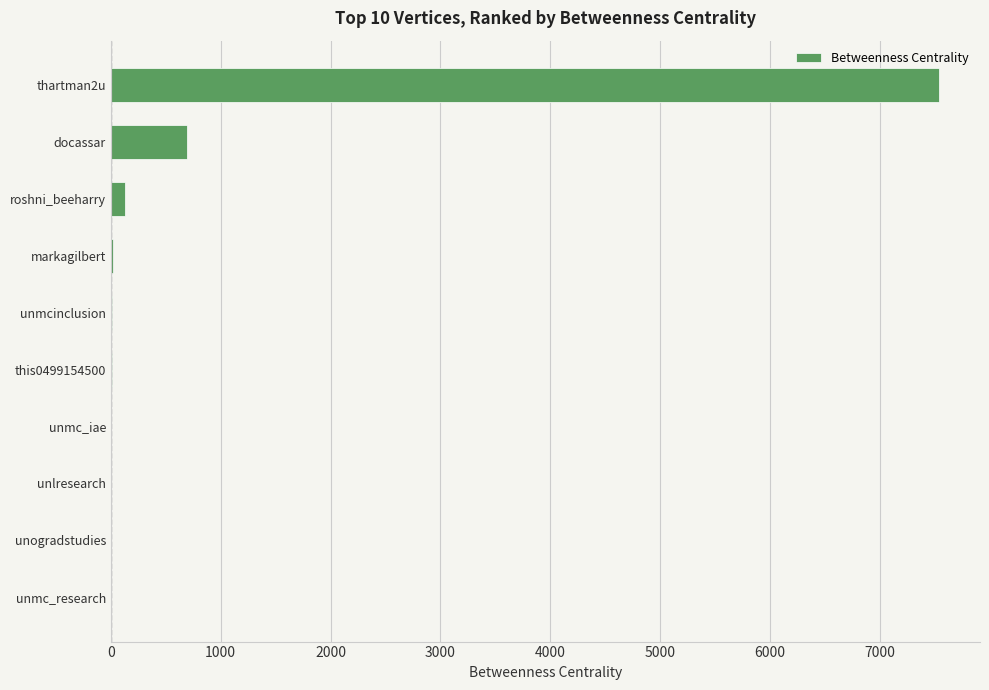

Which label corresponds to the largest value in the chart?

thartman2u